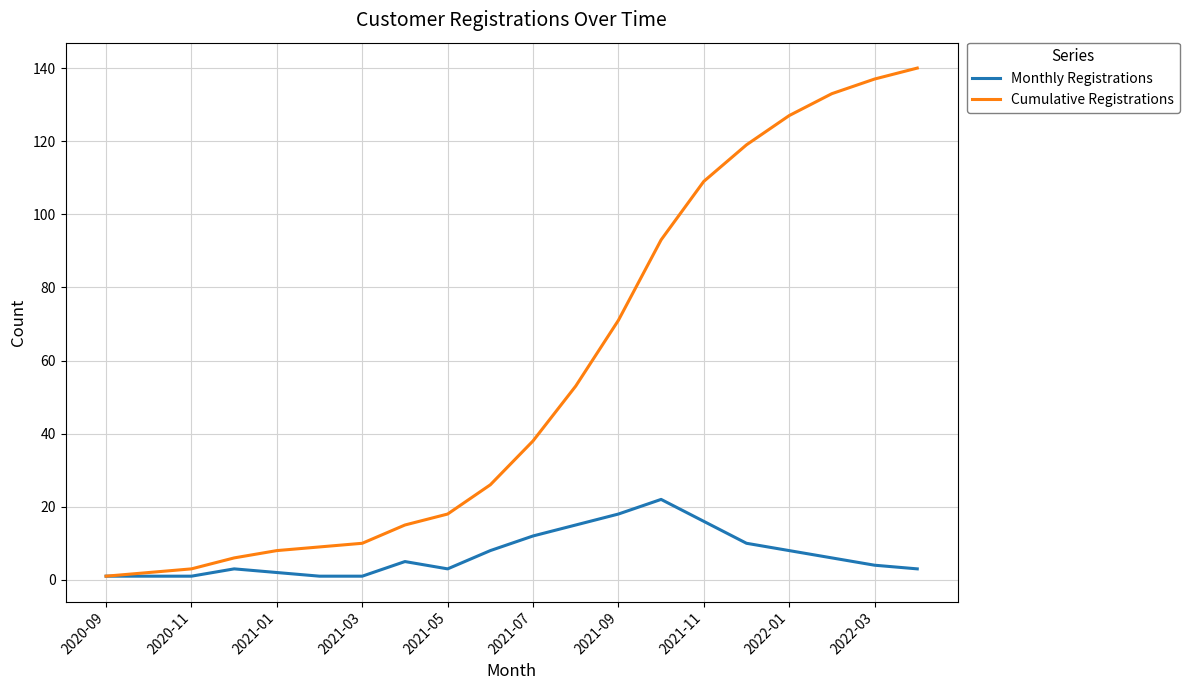

List the series in order of their peak value, highest first.

Cumulative Registrations, Monthly Registrations